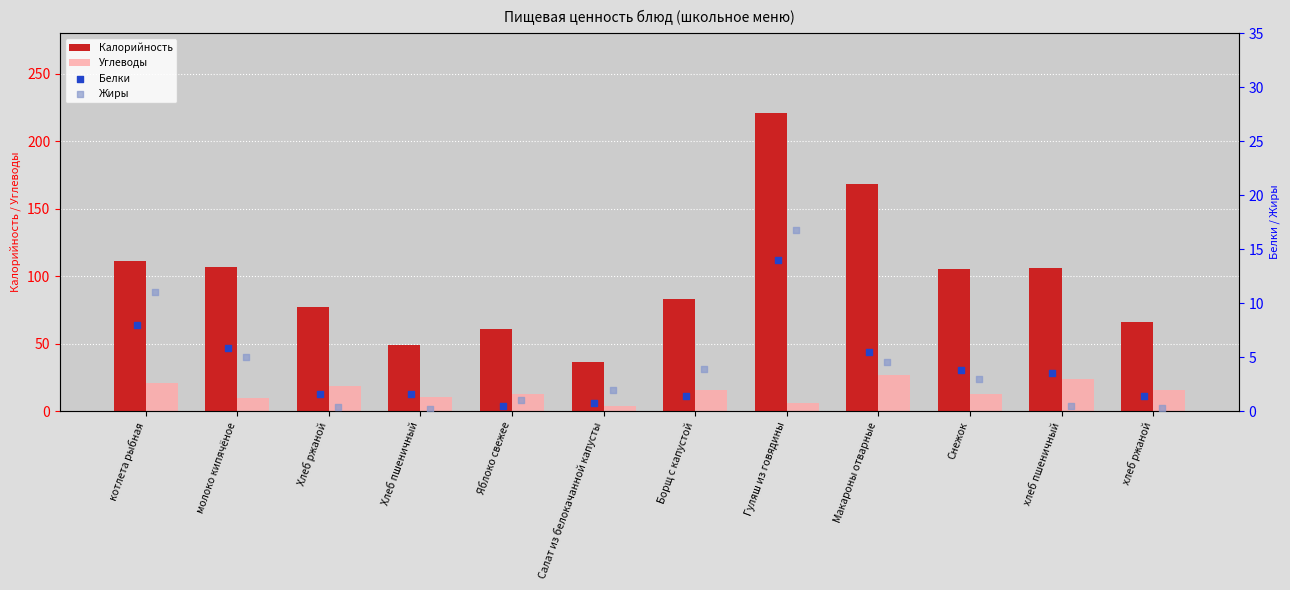

What is the difference between the Углеводы values at Хлеб пшеничный and котлета рыбная?

10.6